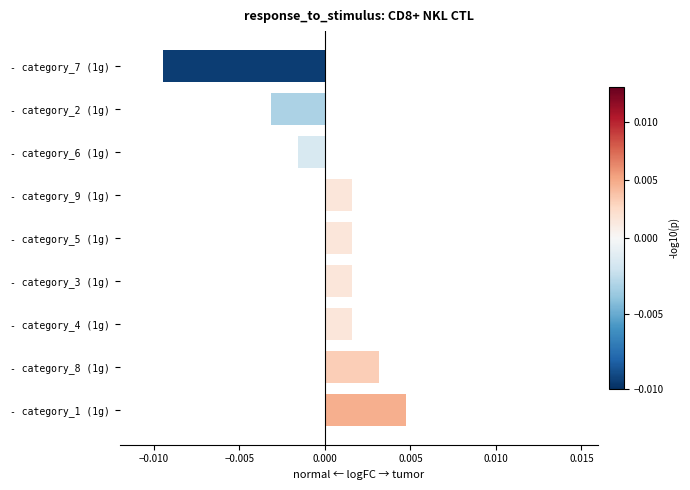

How many negative values are there?

3